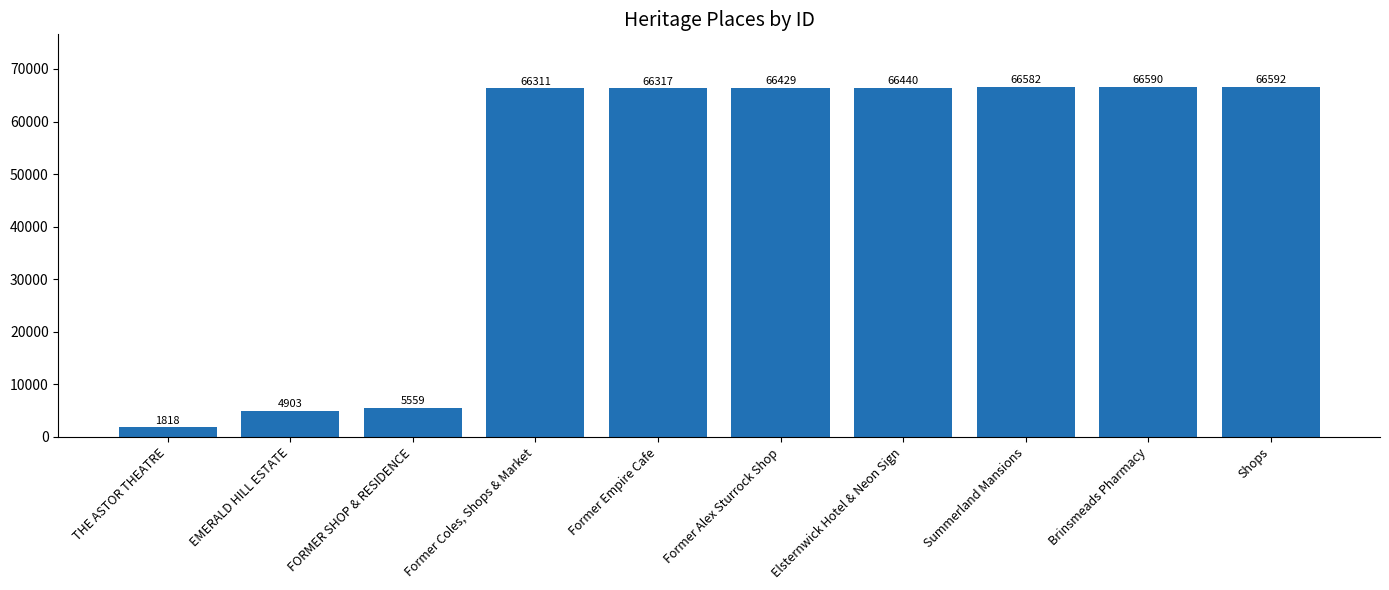

How many bars are there in total?

10